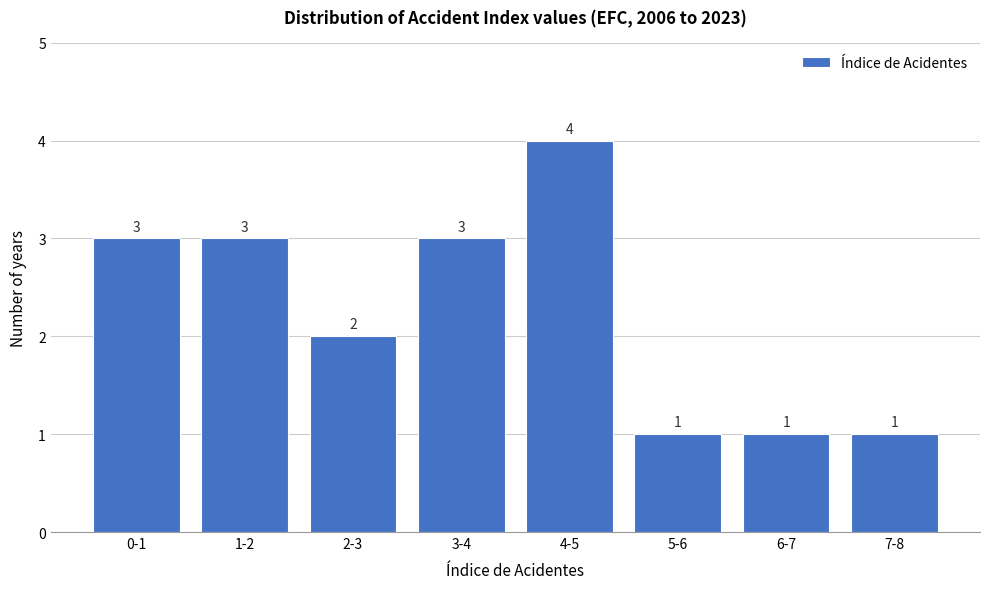

Reading right to left, what are all the values shown in this chart?

1	1	1	4	3	2	3	3